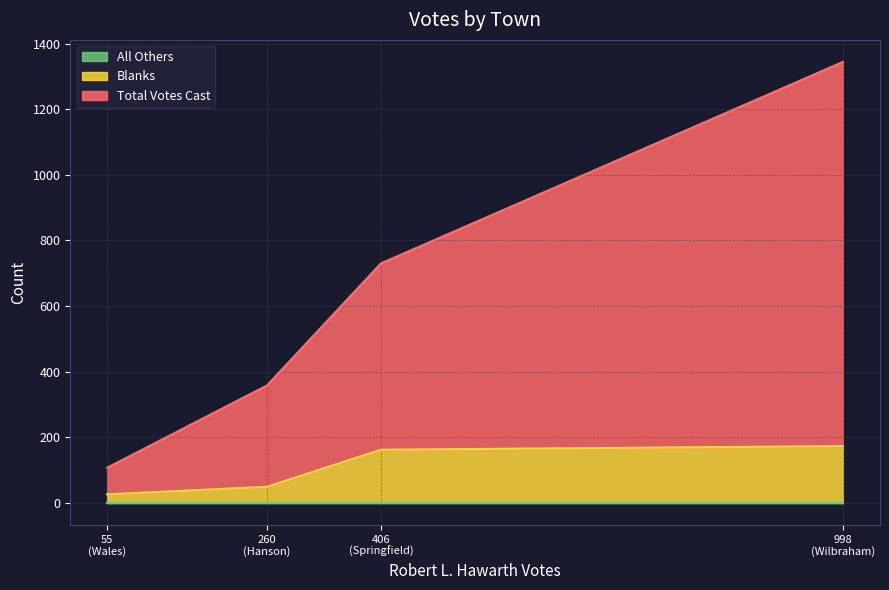

True or false: Blanks has more than 2 points higher than both neighbors.

False